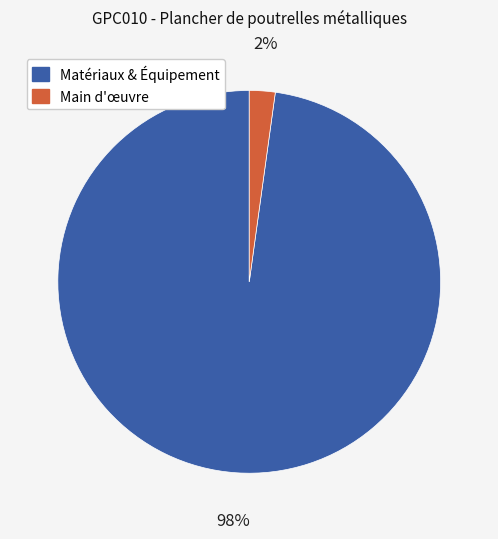

Is there a majority slice in this chart?

Yes